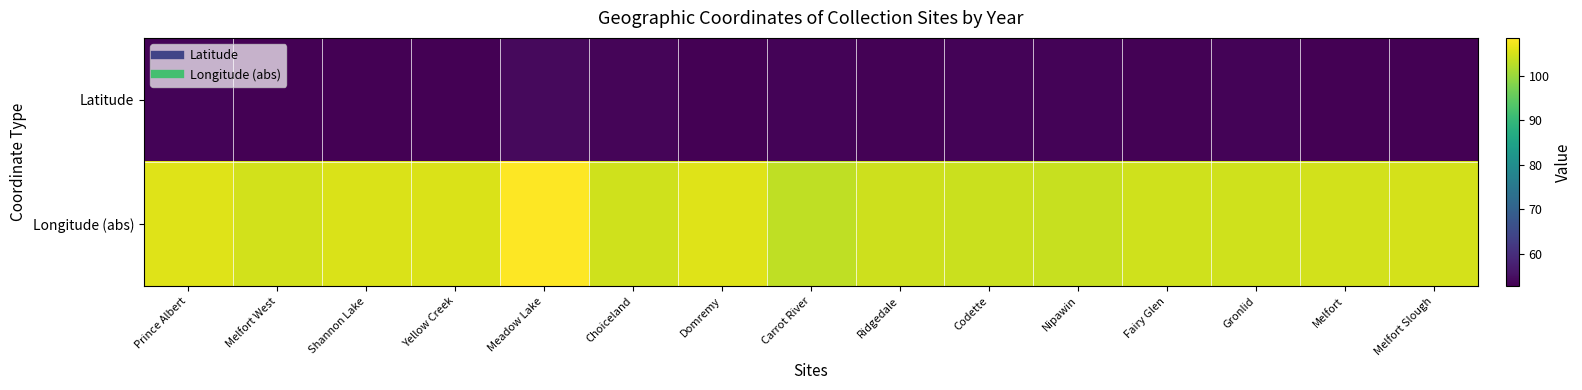

Rank the series at Ridgedale from lowest to highest value.

Latitude, Longitude (abs)